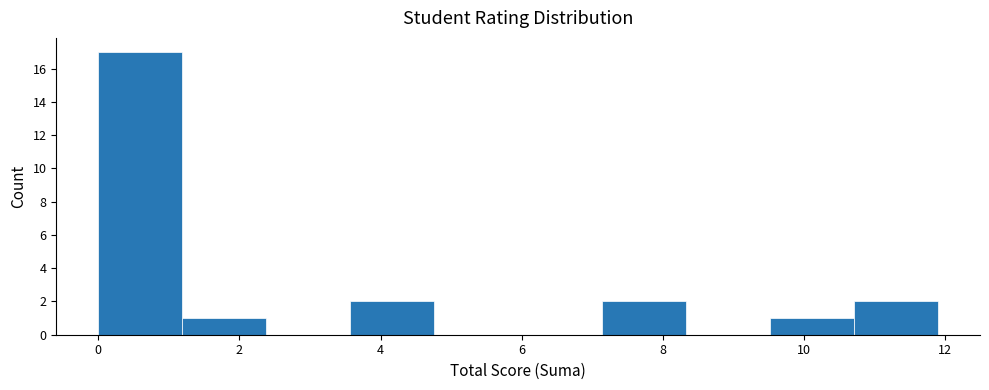

Reading left to right, transcribe this chart: for each bar, give the range it covers on the x-axis and its height. Neither the bar edges nor the heights are printed on the chart, so give them approximately, as read against the axes.

0.0 to 1.2: 17
1.2 to 2.4: 1
2.4 to 3.6: 0
3.6 to 4.8: 2
4.8 to 6.0: 0
6.0 to 7.2: 0
7.2 to 8.4: 2
8.4 to 9.6: 0
9.6 to 10.8: 1
10.8 to 12.0: 2